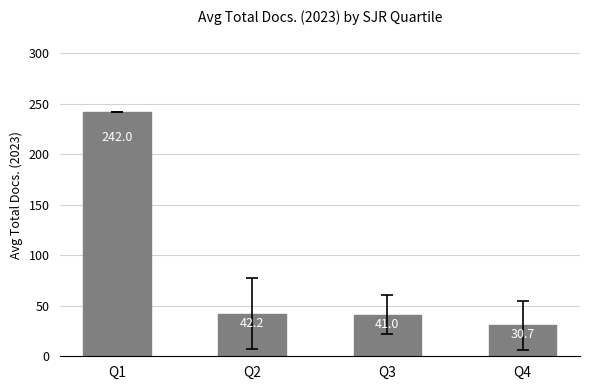

Which category has the highest value across all series?

Q1